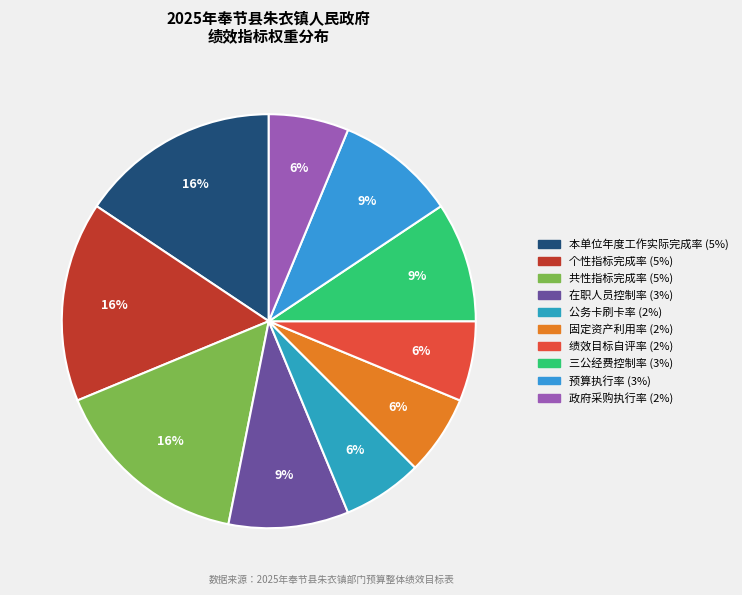

Is it true that 三公经费控制率 is 1% of the pie?

False